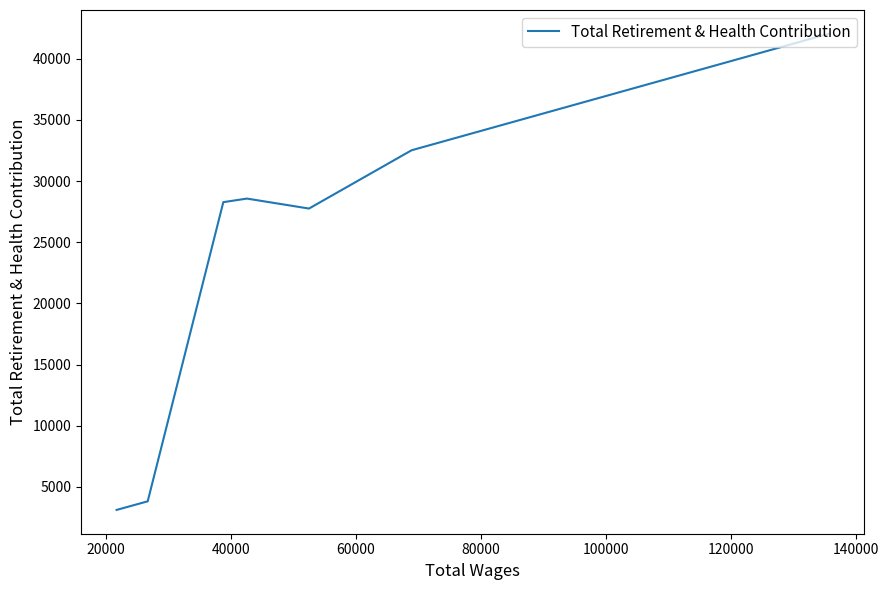

How many data points does each series have?

7